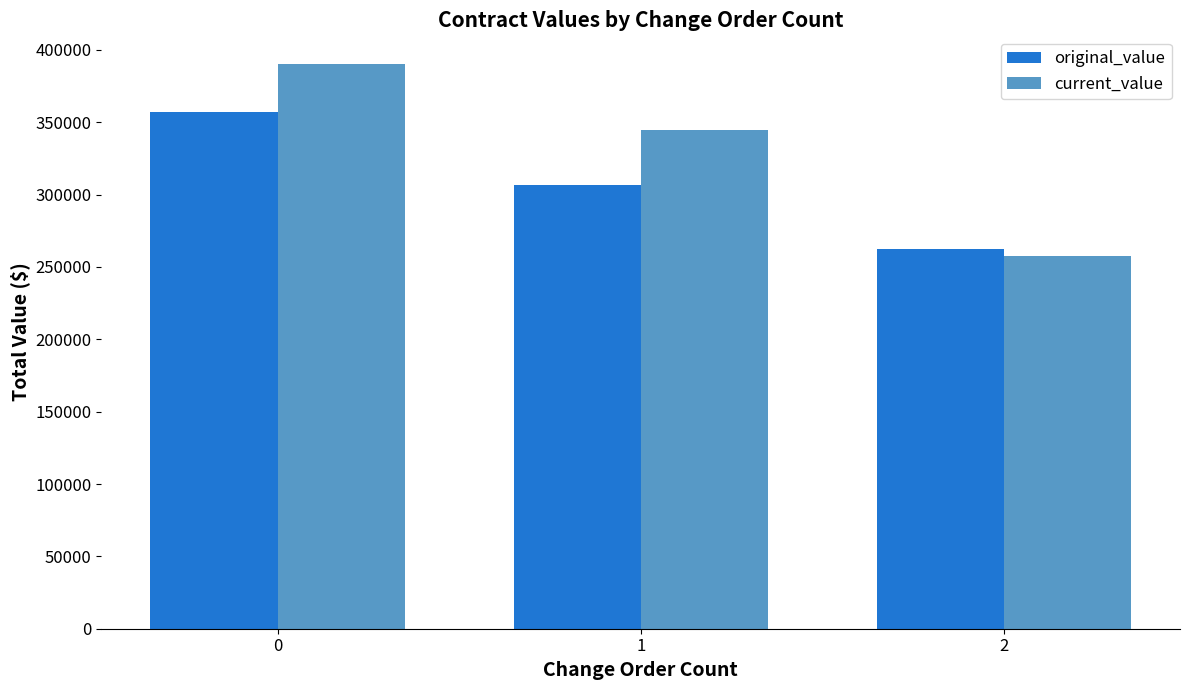

What is the value of the original_value bar at the 1st from the left?

356800.0